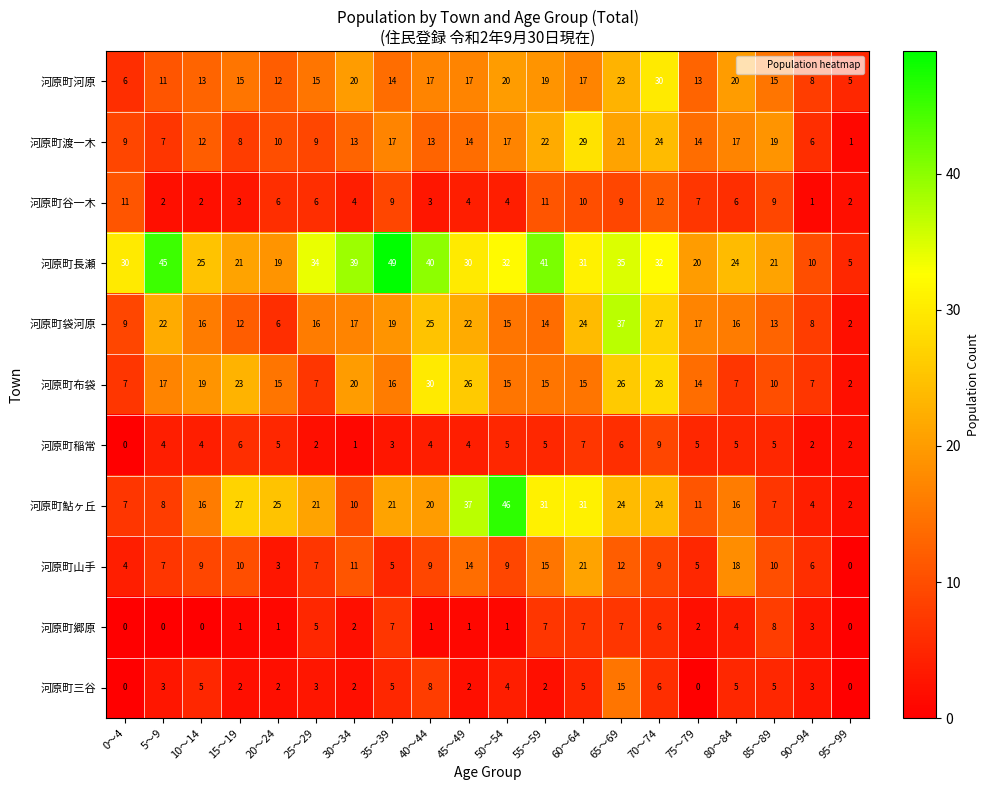

Which category has the highest value across all series?

35～39